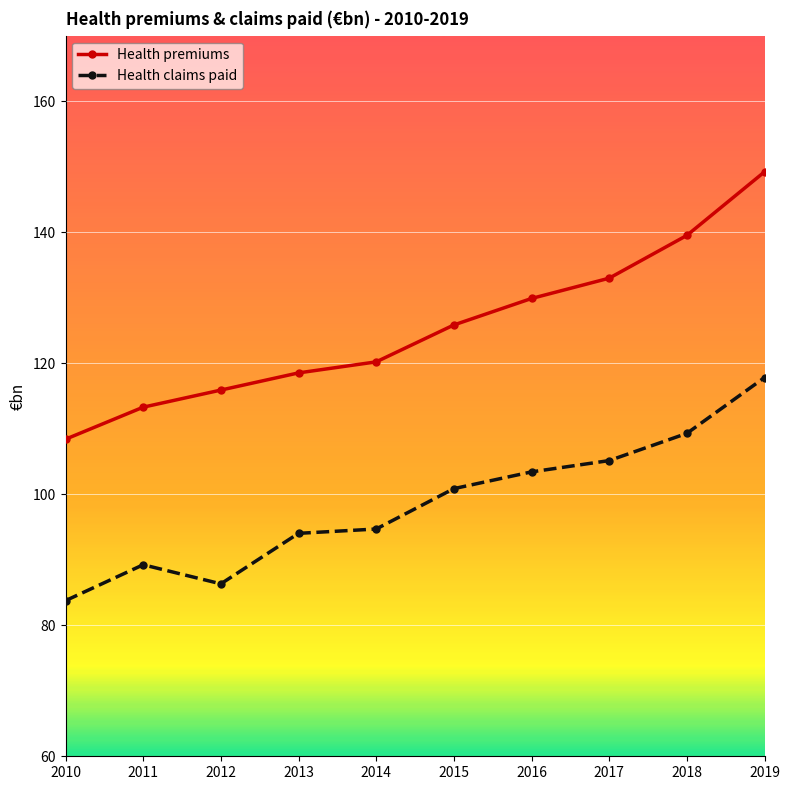

What is the difference between the maximum and second lowest values in the Health premiums series?

35.9